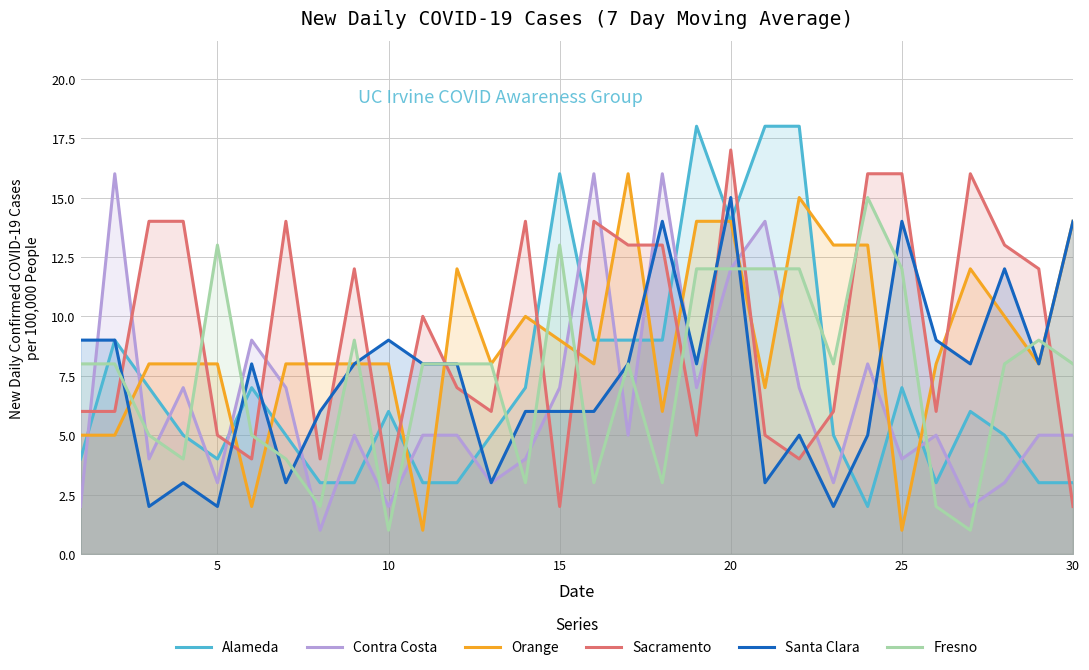

Which series ends up on top after the final intersection of Sacramento and Orange?

Orange